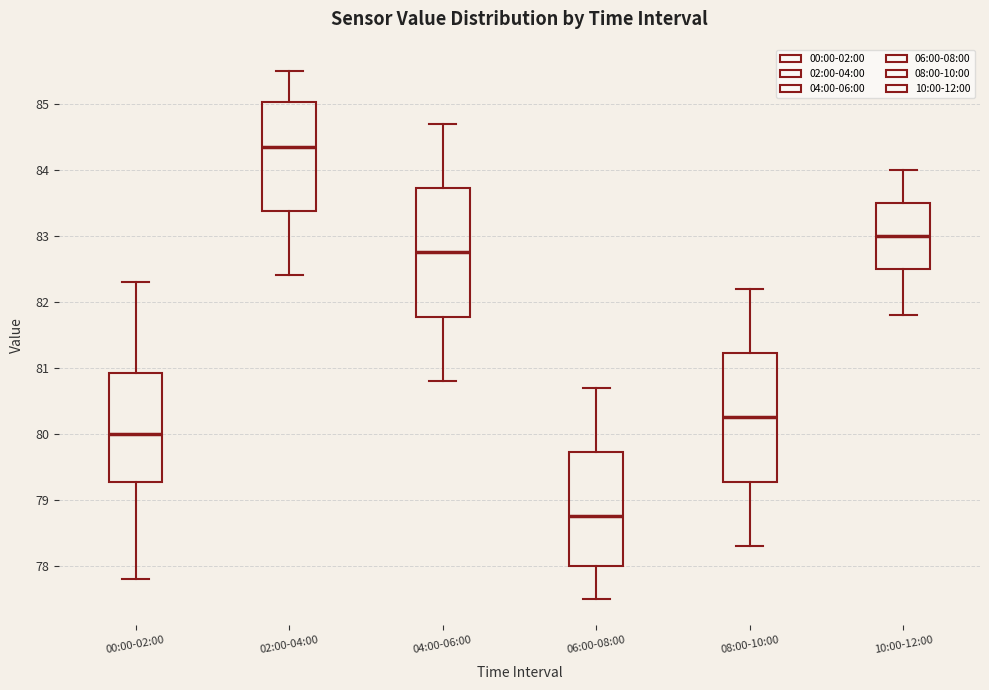

Where is the upper edge of the box for 02:00-04:00 on the y-axis? The values are not printed on the chart, so give them approximately, as read against the axis.

85.0